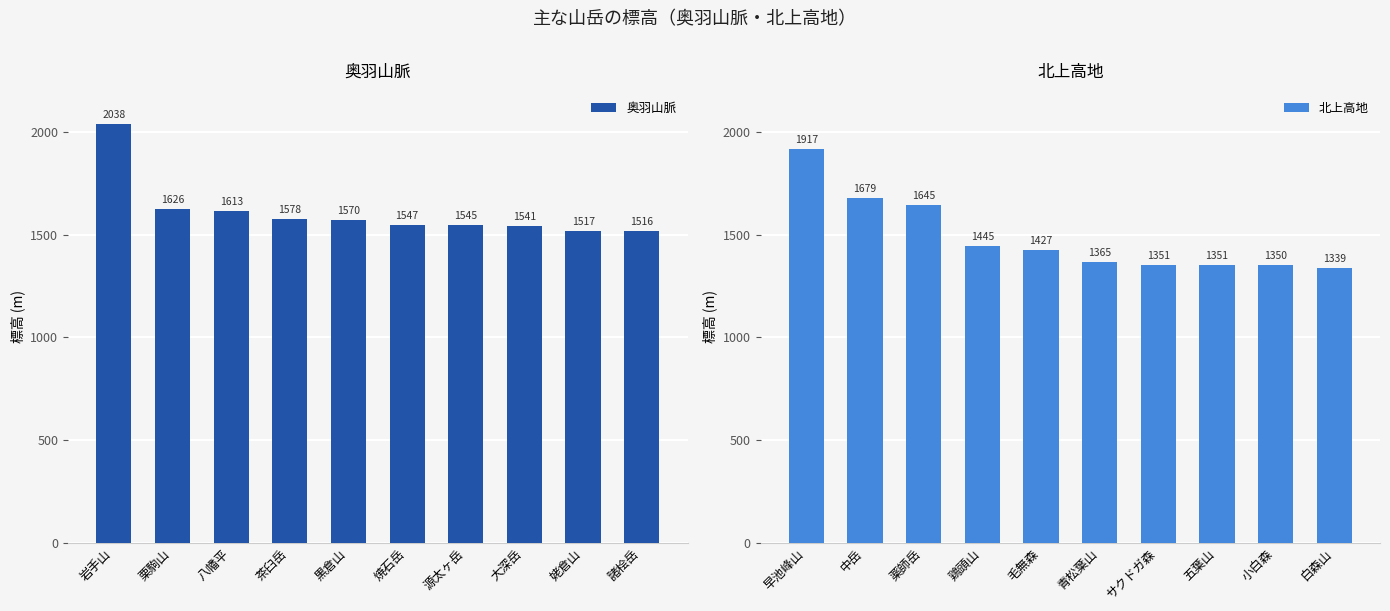

At which label is 北上高地 closest to 1628?

薬師岳